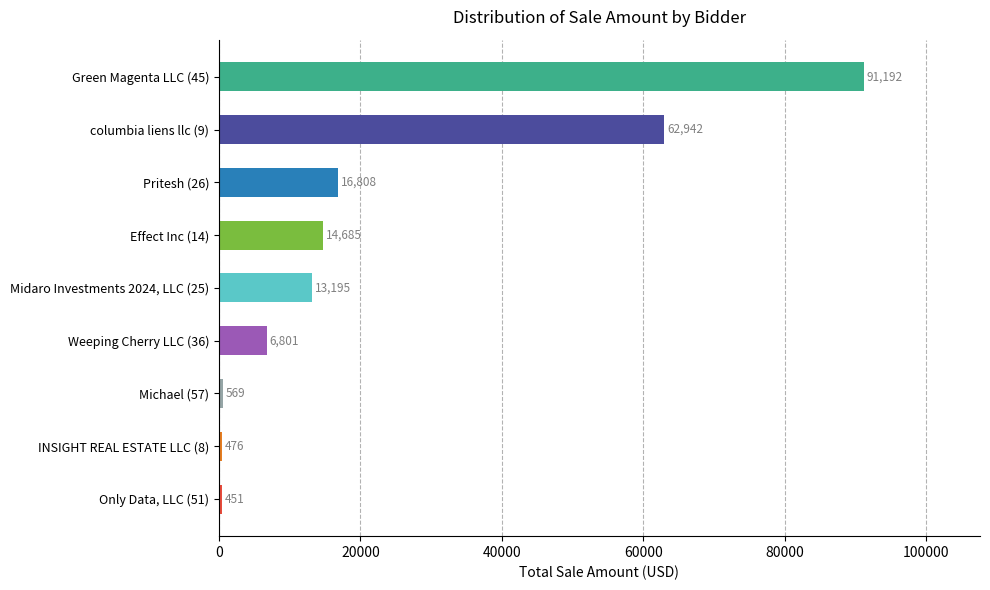

What is the difference between the maximum and minimum values?

90740.8